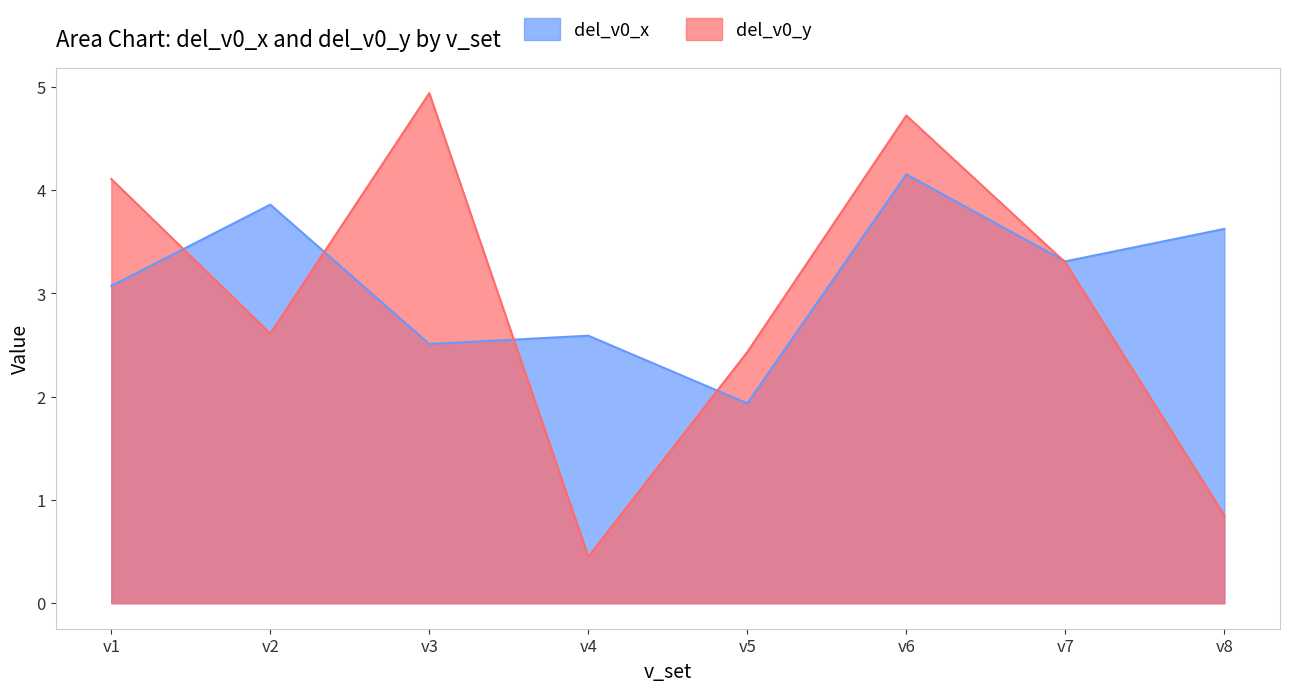

What is the value of the del_v0_x point at the 1st from the left?

3.1